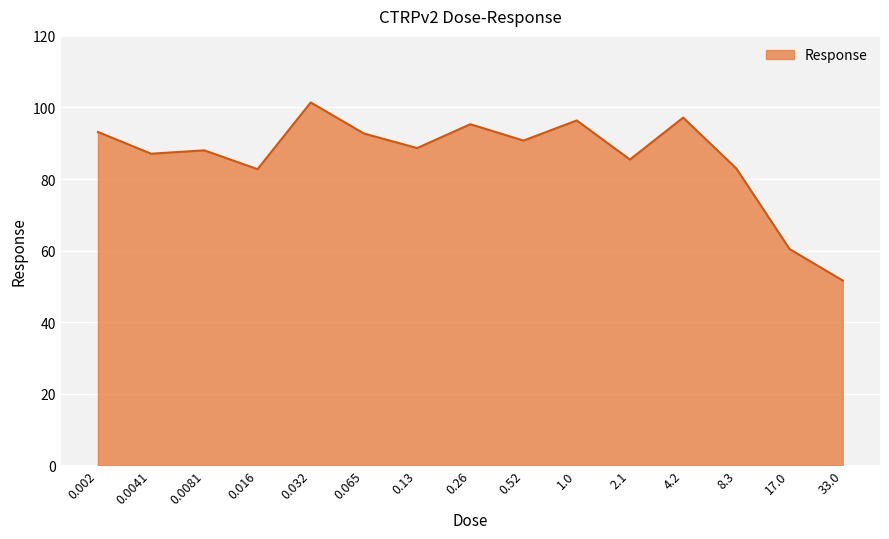

What position from the right is 0.0041?

14